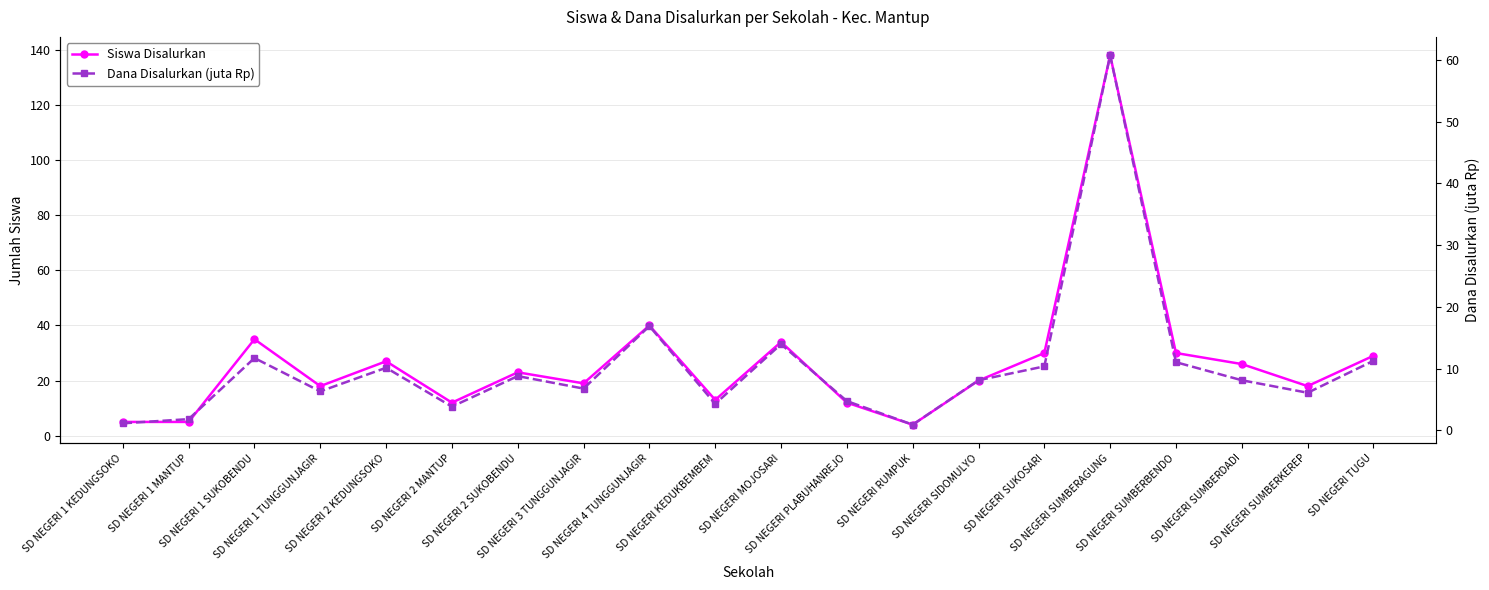

How many lines are shown in the chart?

2